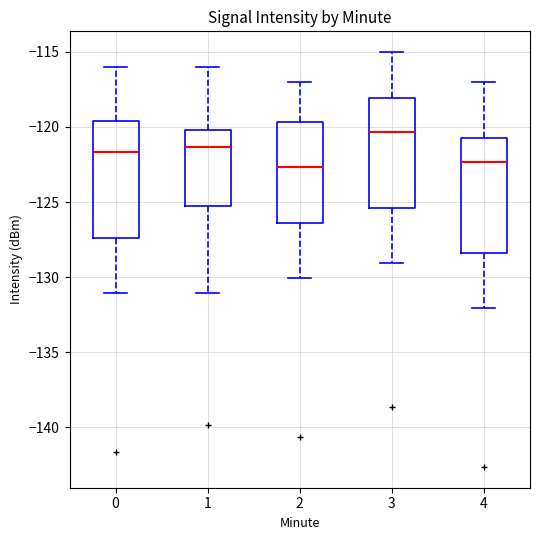

Where is the upper edge of the box at x = 4 on the y-axis? The values are not printed on the chart, so give them approximately, as read against the axis.

-121.0